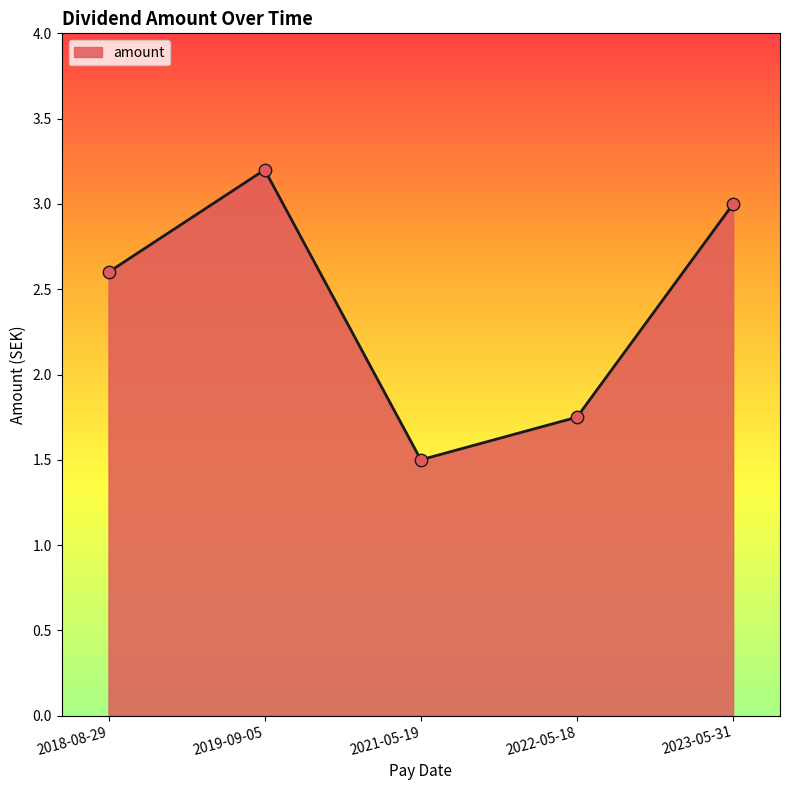

What is the ratio of the value at 2023-05-31 to the value at 2019-09-05?

0.9